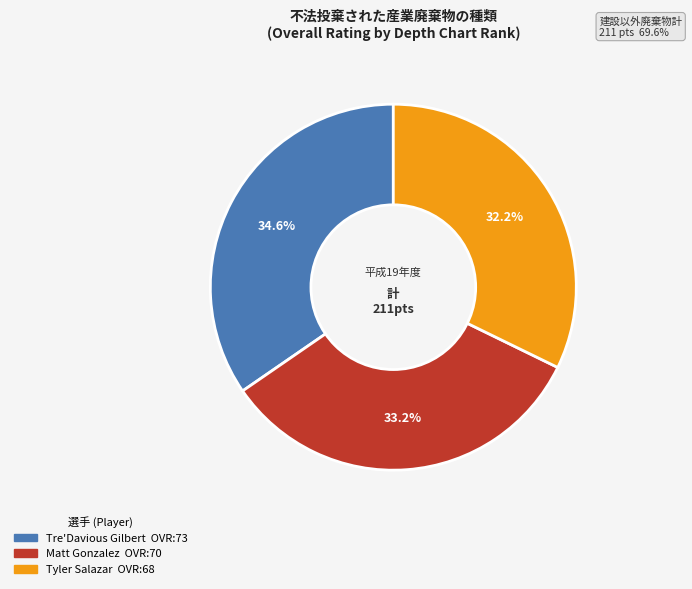

Between Matt Gonzalez and Tyler Salazar, which is larger?

Matt Gonzalez